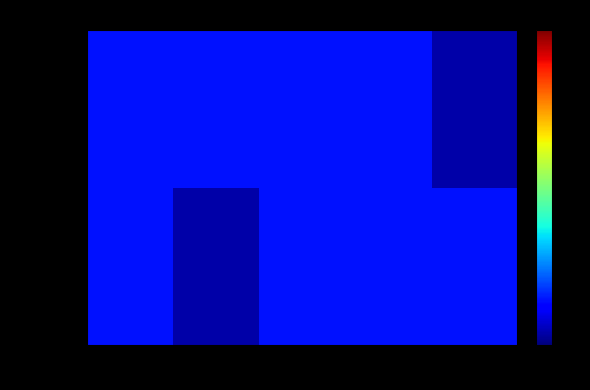

Which series has the largest range (max minus min)?

OPUS4-170